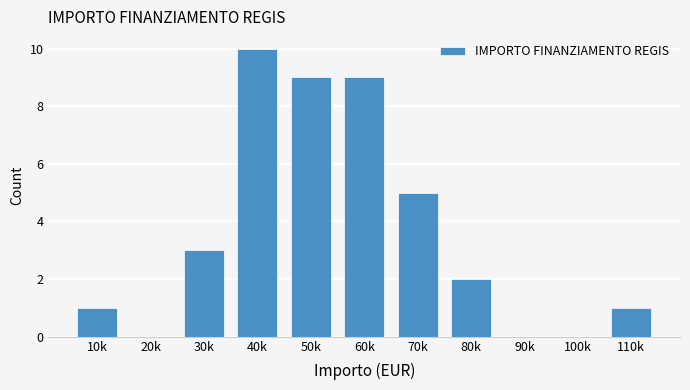

Reading left to right, what are all the values shown in this chart?

10k=1	20k=0	30k=3	40k=10	50k=9	60k=9	70k=5	80k=2	90k=0	100k=0	110k=1